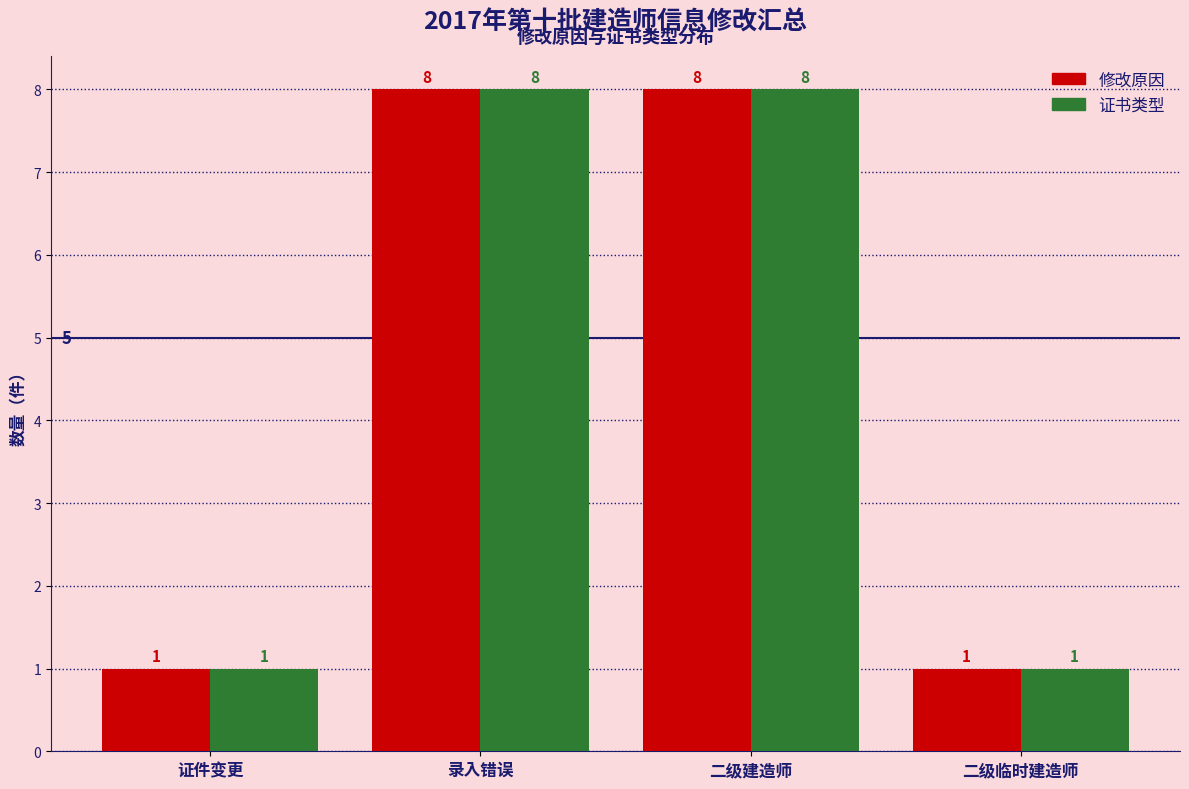

What is the total value across all series at 二级建造师?

16